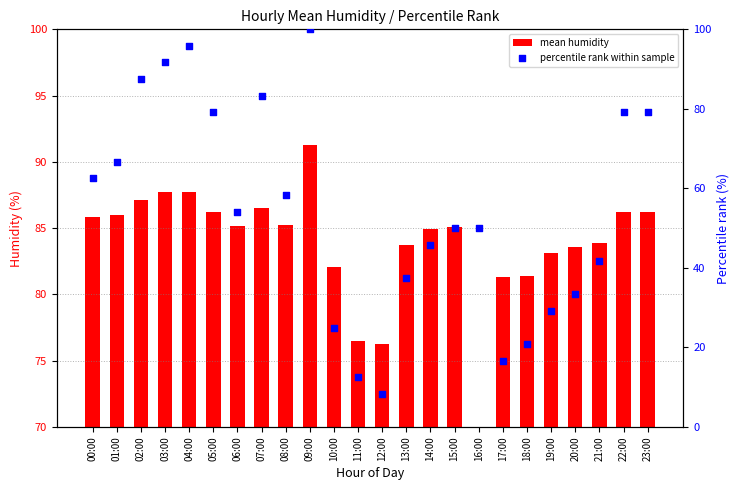

Which series has the widest spread of Y values?

percentile rank within sample